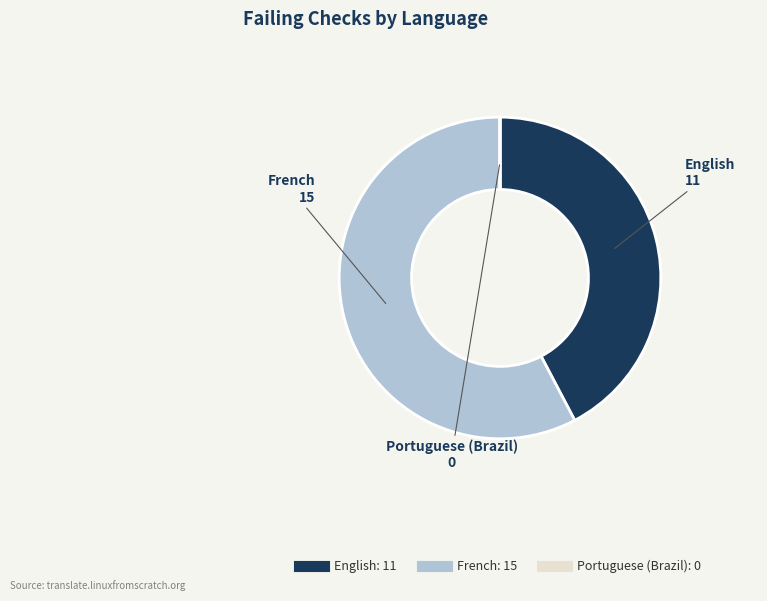

Is there a majority slice in this chart?

Yes